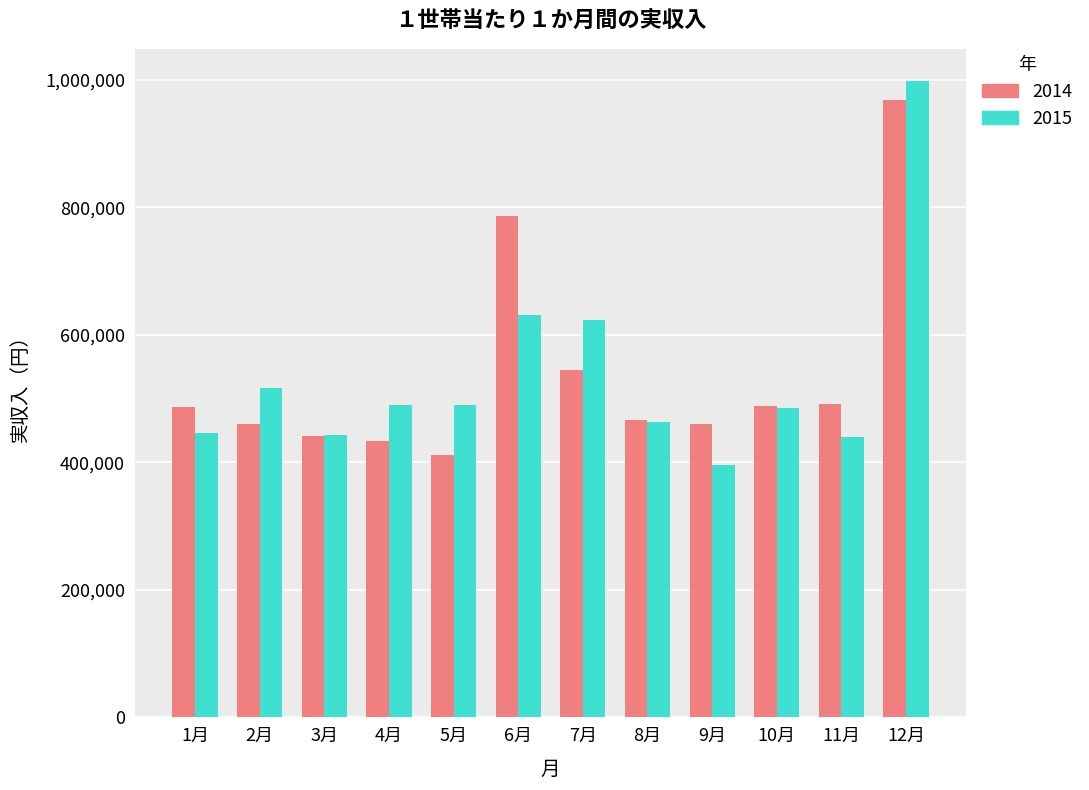

The value of 2014 at 9月 is 773891. True or false?

False